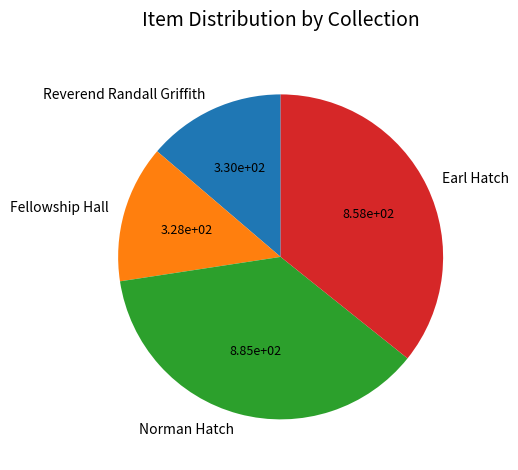

Between Earl Hatch and Norman Hatch, which is larger?

Norman Hatch